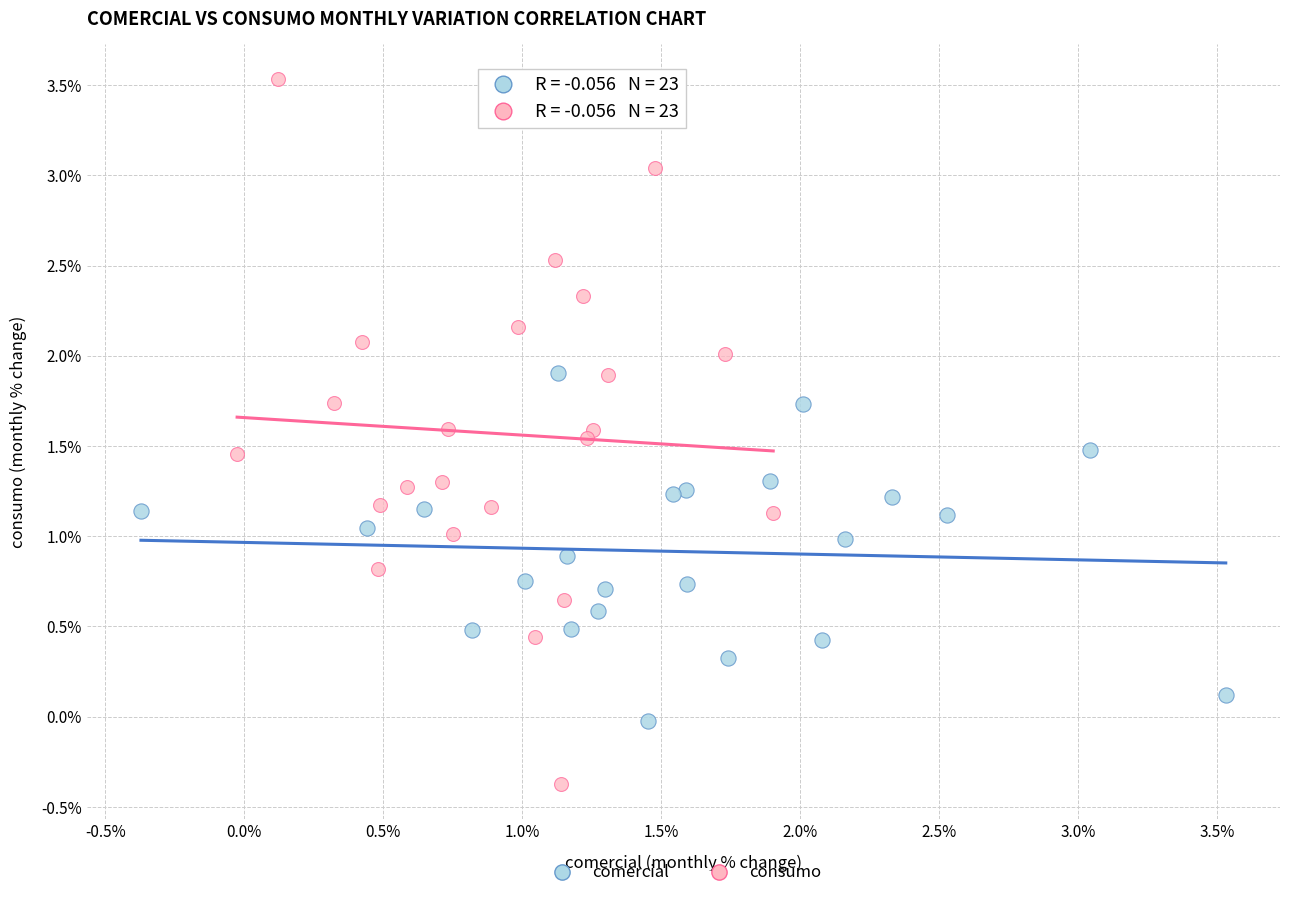

Which series reaches the maximum Y coordinate?

consumo